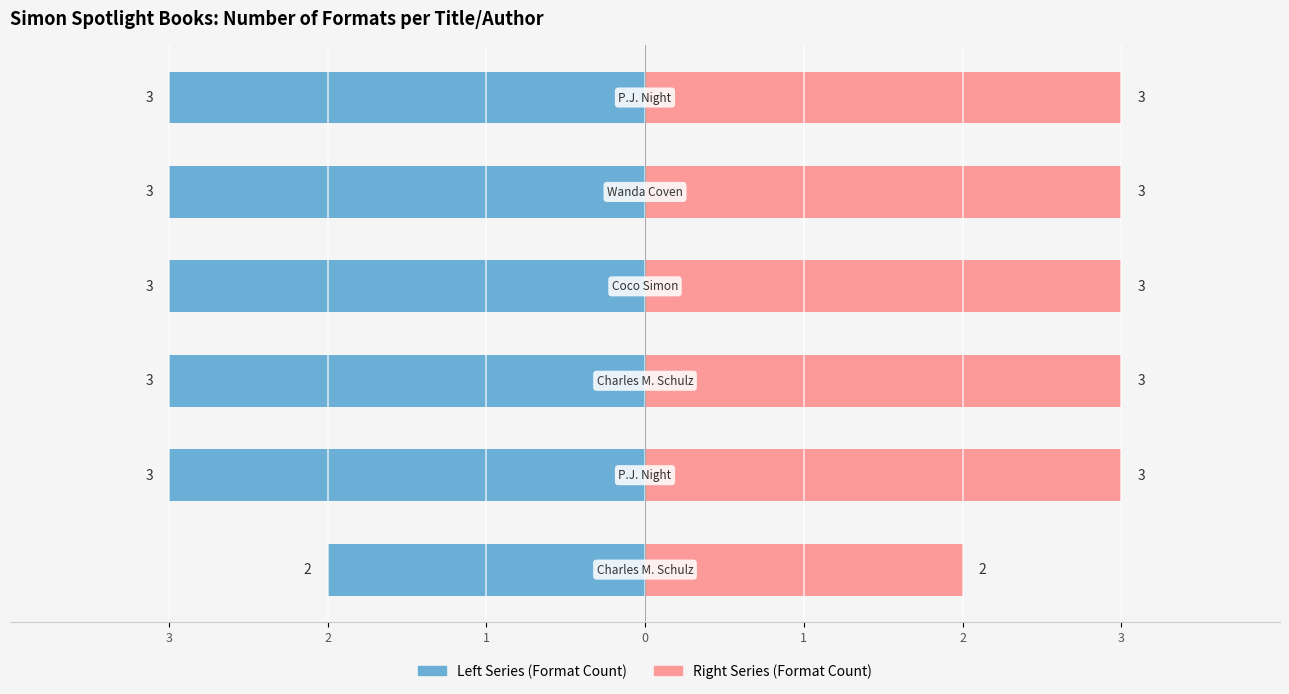

How many values in the Format Count (Right) series are below 3?

1